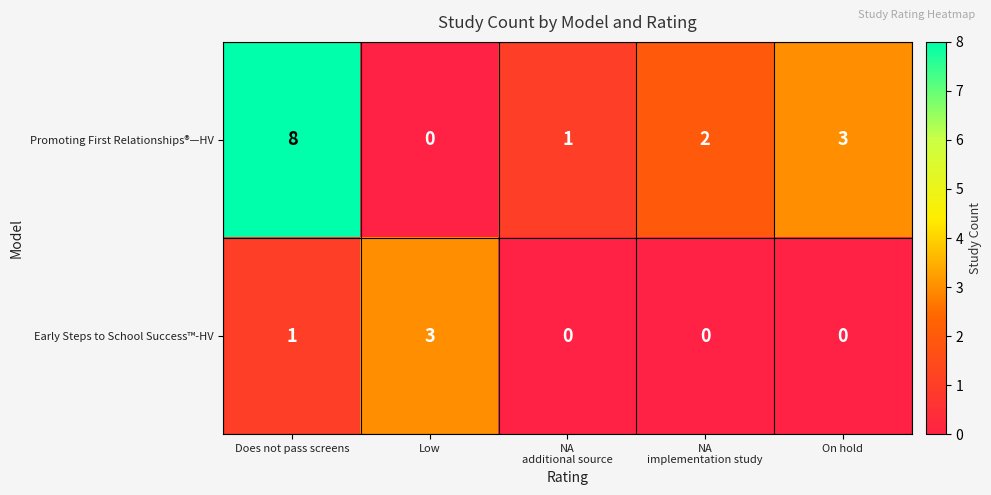

Which category has the highest value in the Early Steps to School Success™-HV series?

Low